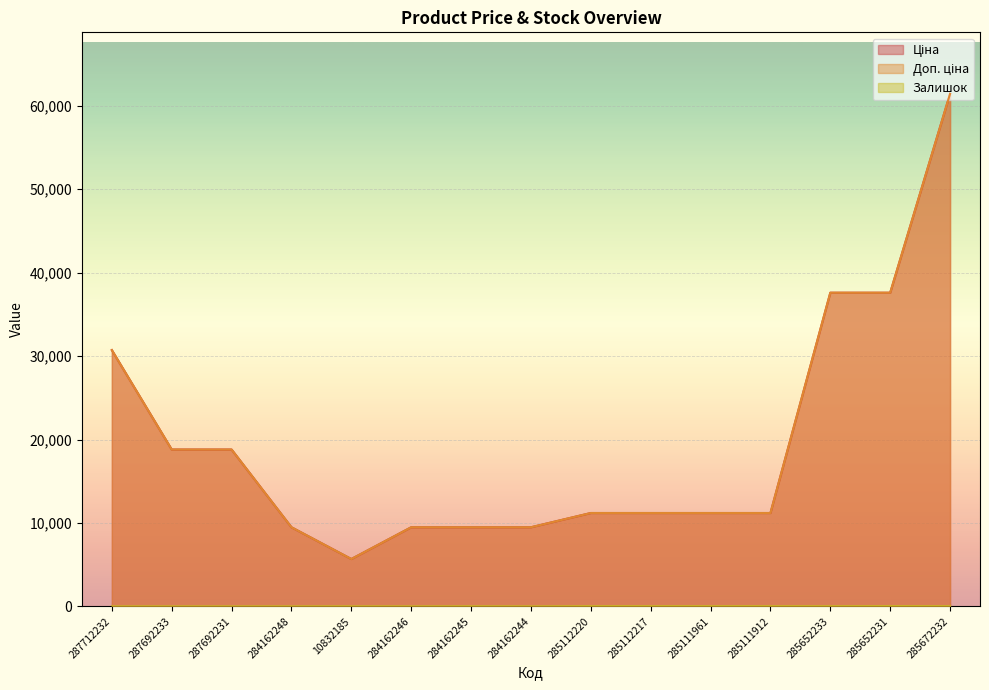

What is the difference between the maximum and minimum values in the Доп. ціна series?

55760.4